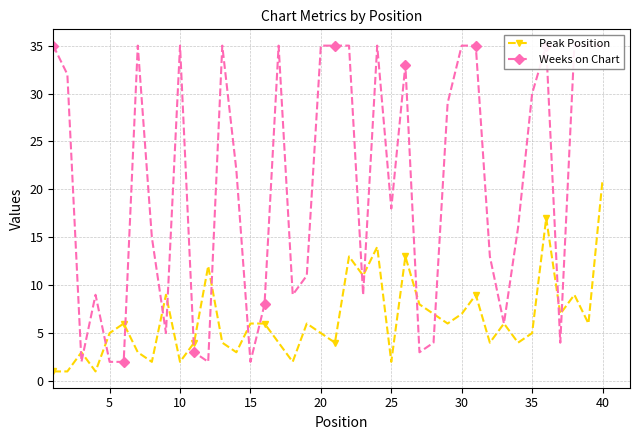

What are all the series names shown in the legend?

Peak Position, Weeks on Chart